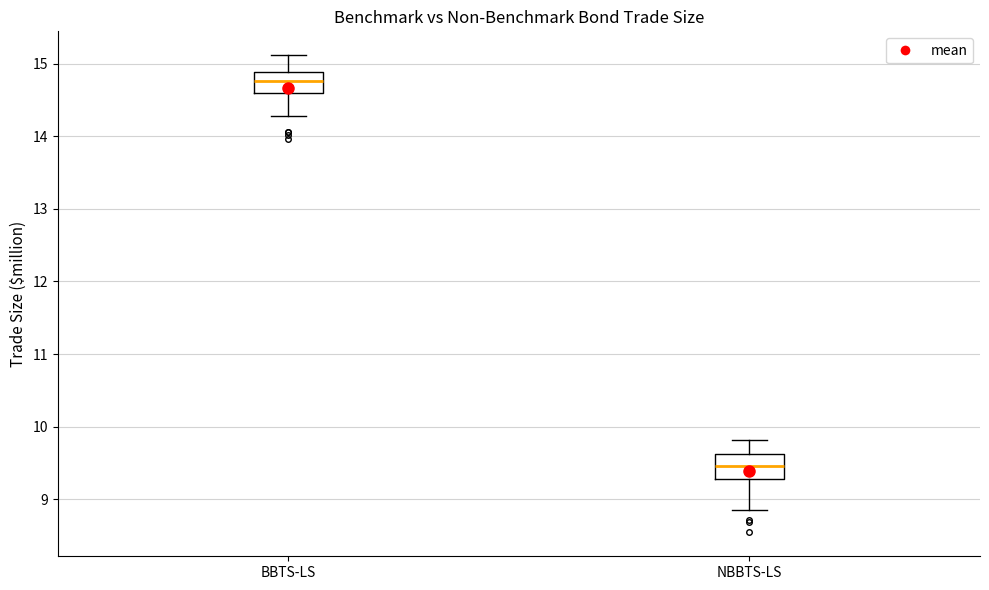

Reading left to right, transcribe this box plot: for each box, give where its median line is, the range the box spans, and where its two whiskers end, as read against the y-axis. The values are not printed on the chart, so give them approximately, as read against the axis.

BBTS-LS: median 14.8, box 14.6 to 14.9, whiskers 14.3 to 15.1
NBBTS-LS: median 9.5, box 9.3 to 9.6, whiskers 8.8 to 9.8